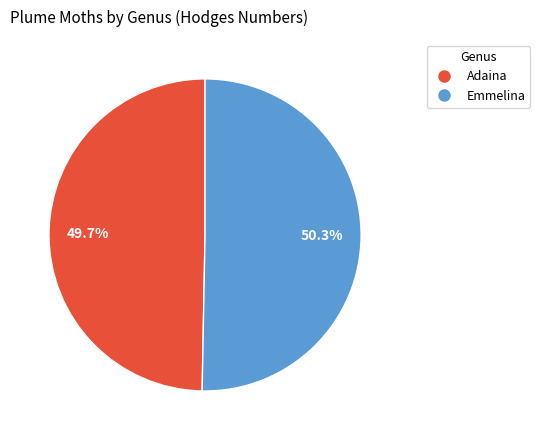

Do Emmelina and Adaina together represent more than half of the pie?

Yes